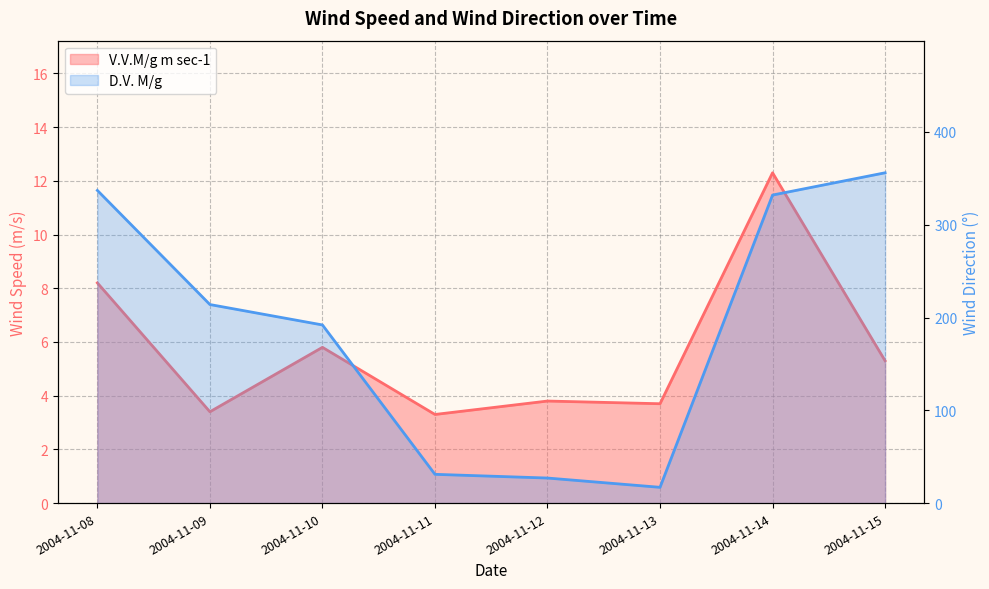

What is the total value across all series at 2004-11-13?

20.7